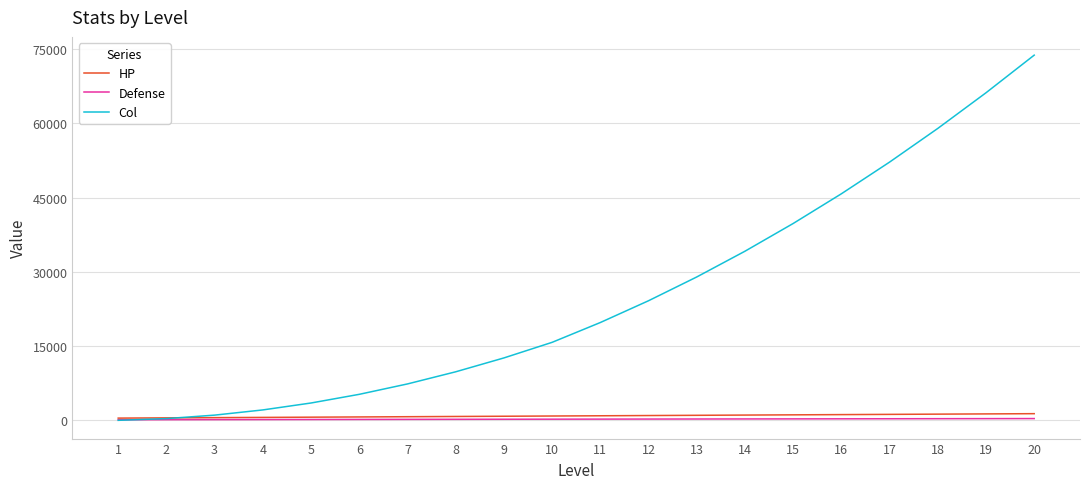

Between 1 and 15, which series saw the biggest shift?

Col